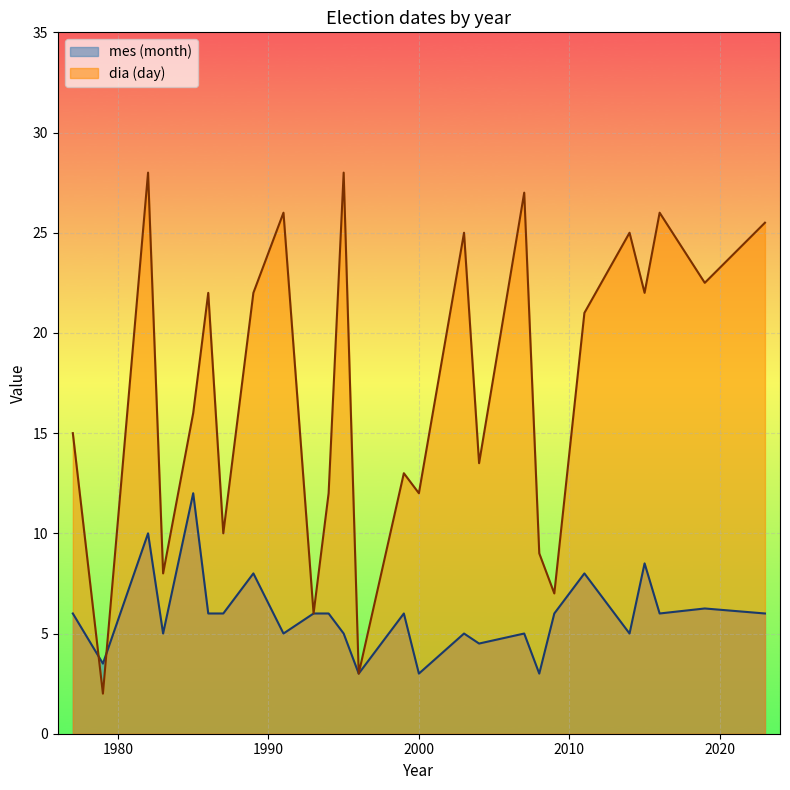

List the series in order of their peak value, highest first.

dia (day), mes (month)